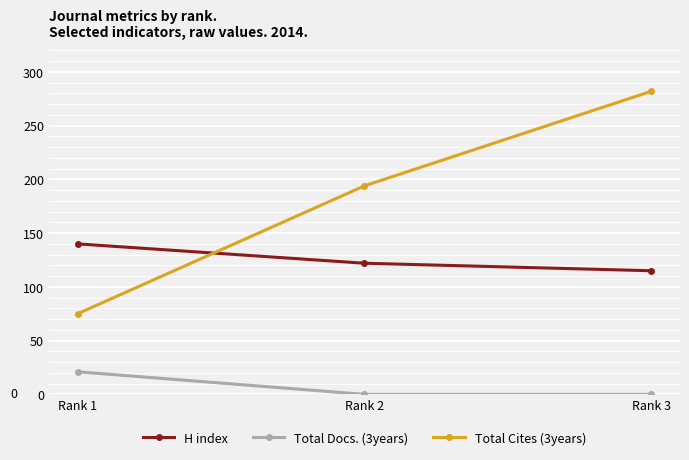

How many data points in Total Cites (3years) are less than 194?

1